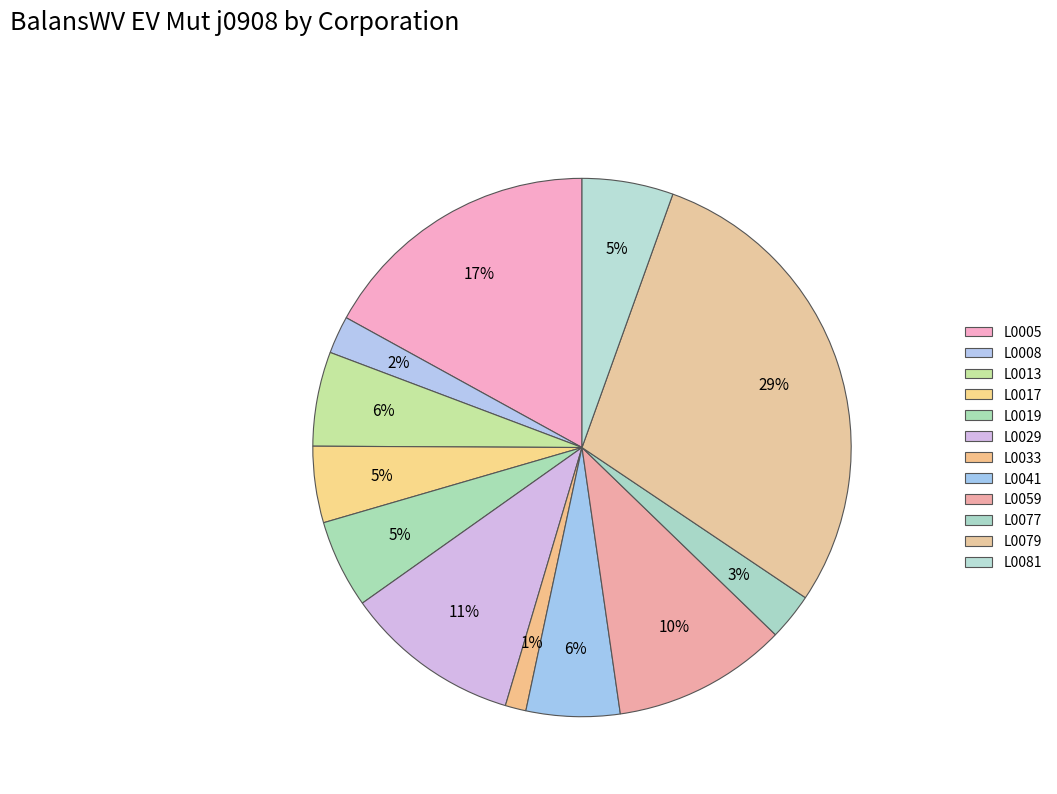

To the nearest percent, what percentage of the pie is L0017?

5%